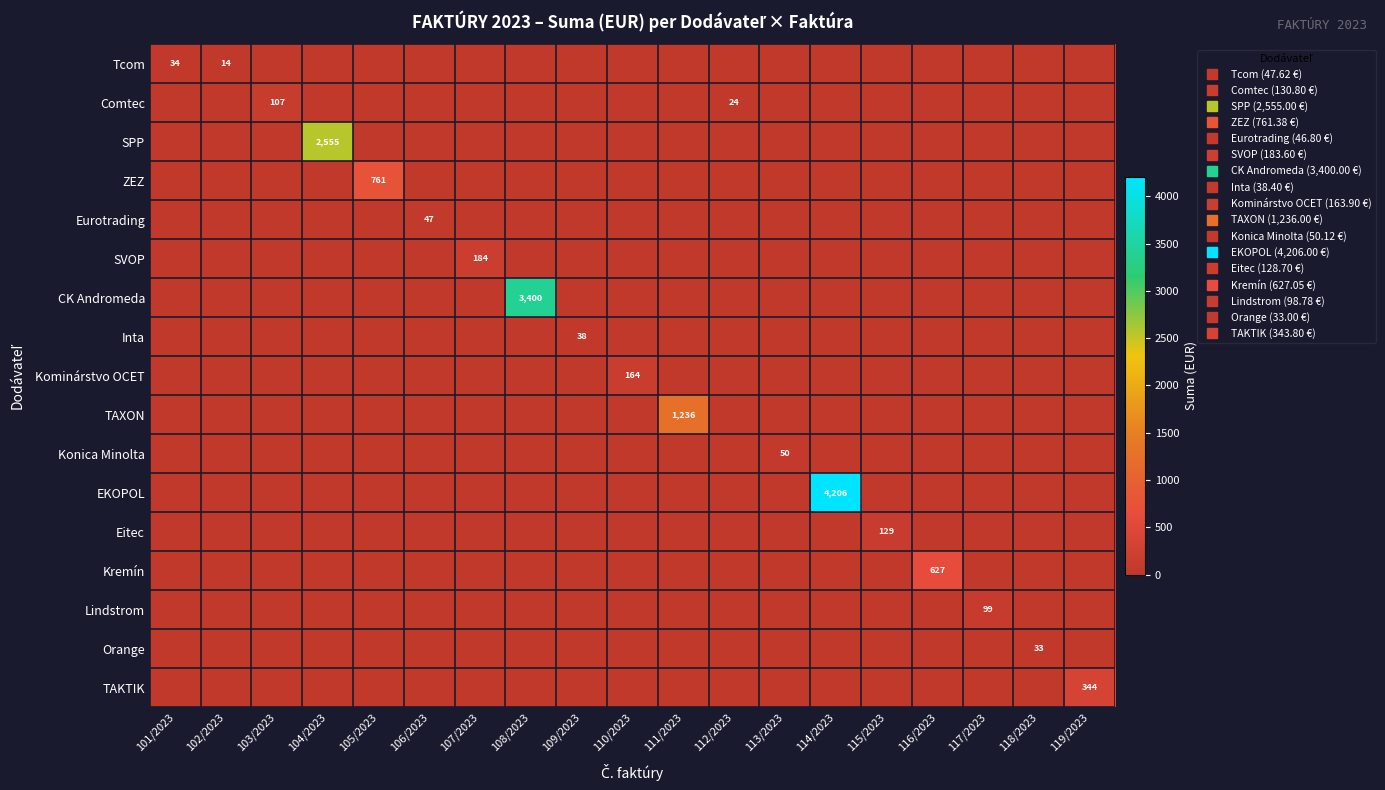

How many values in the CK Andromeda series exceed 0?

1